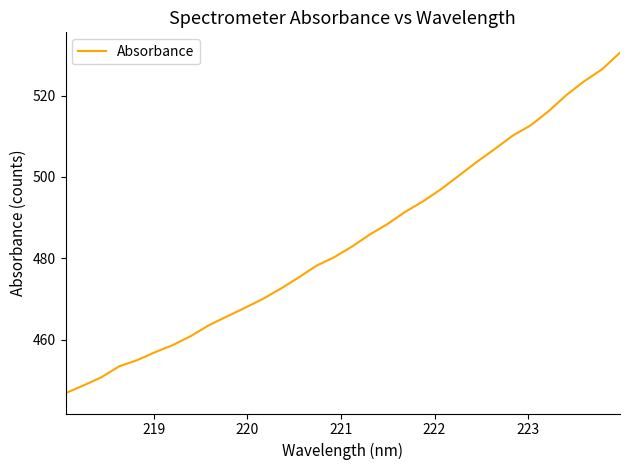

How many series are shown in this chart?

1